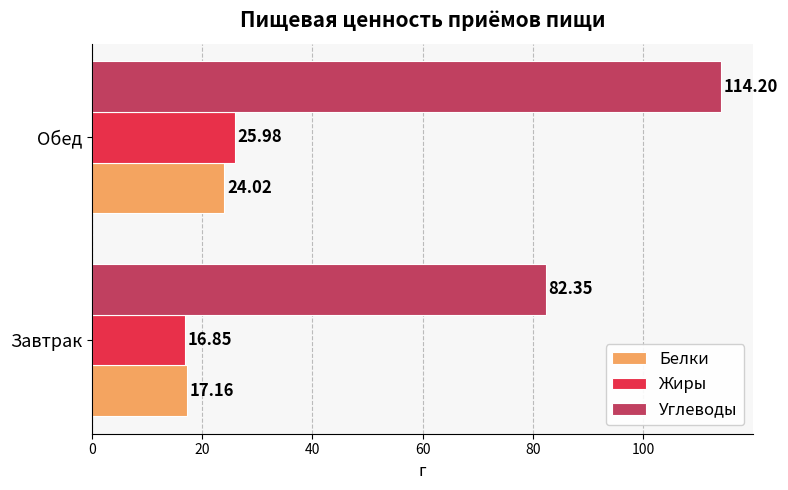

List the labels in order of Жиры value, smallest first.

Завтрак, Обед